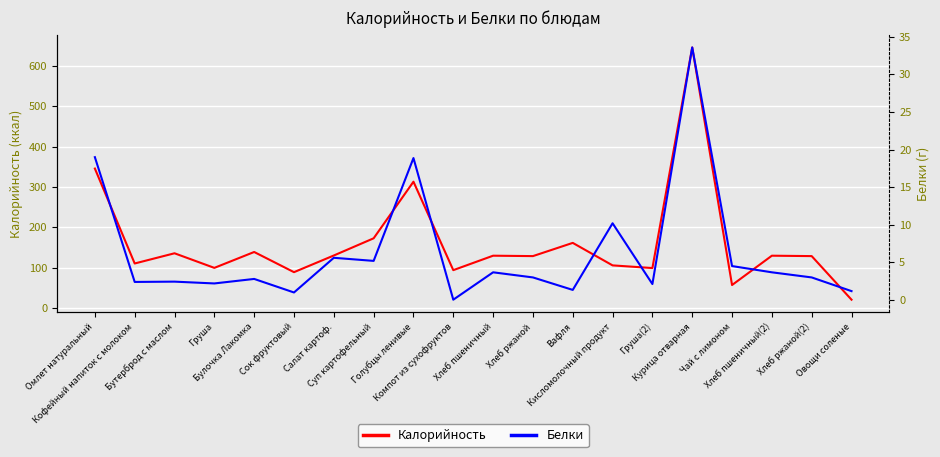

How many data points does each series have?

20